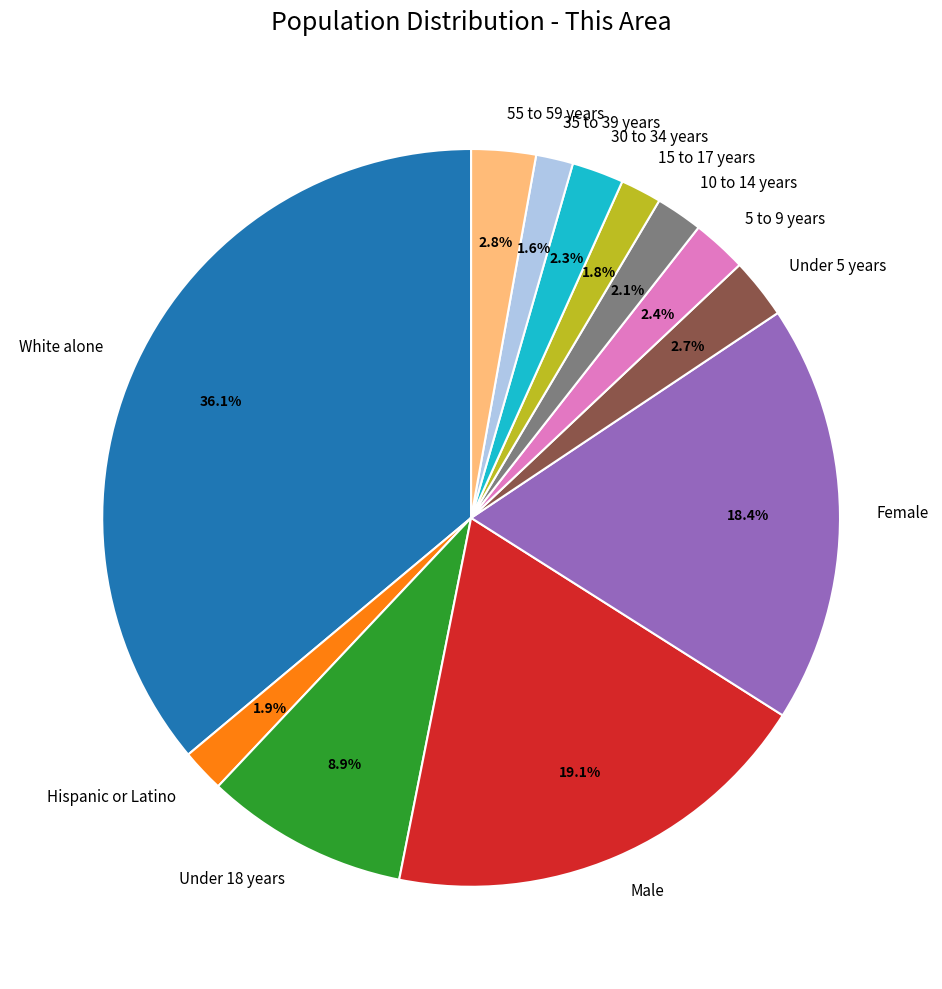

What is the ratio of the value at Hispanic or Latino to the value at 35 to 39 years?

1.2